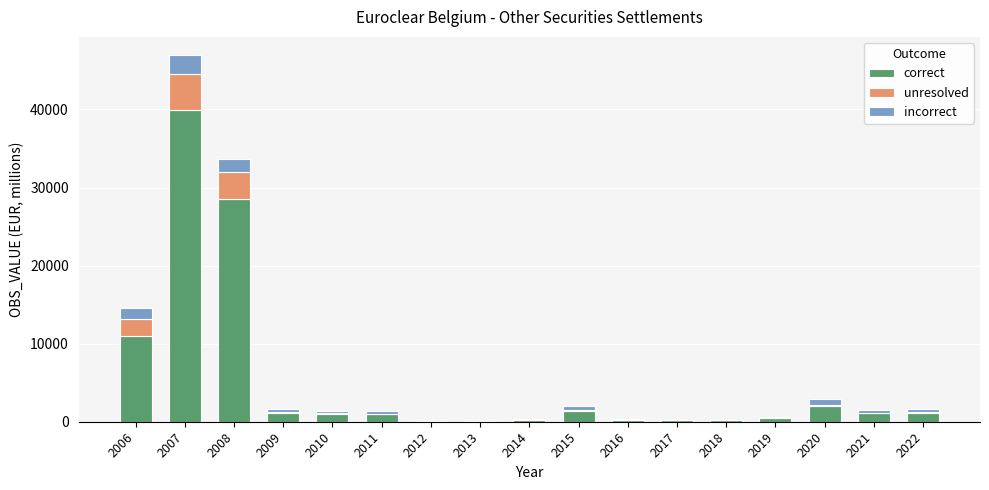

Which category has the highest value in the correct series?

2007